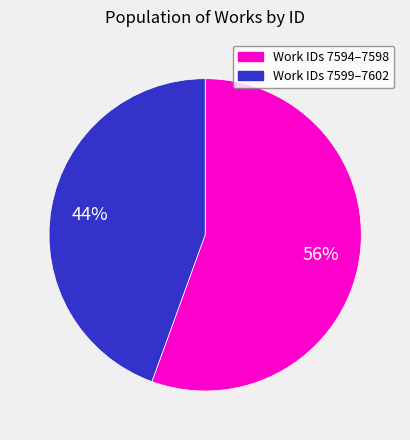

To the nearest percent, what is the average slice percentage?

50%